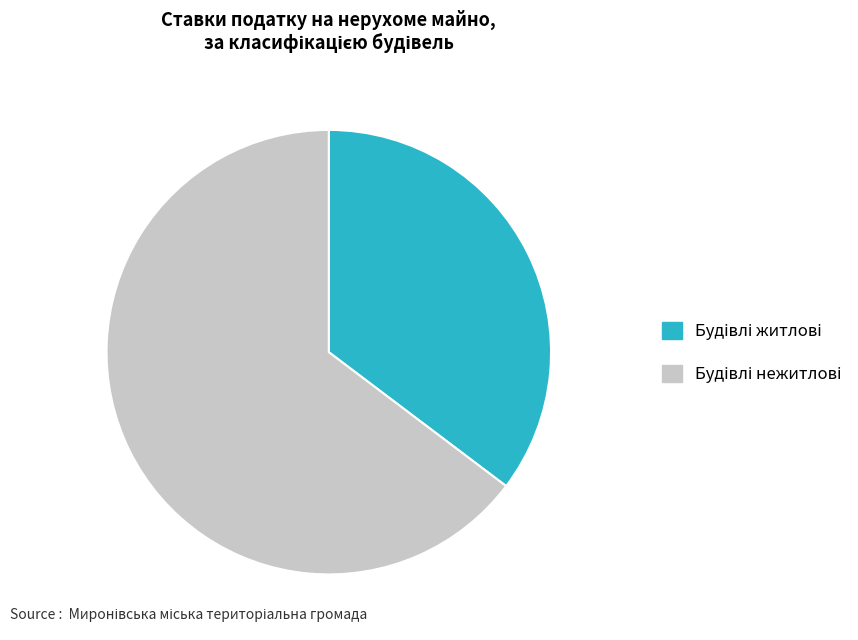

Is there a majority slice in this chart?

Yes